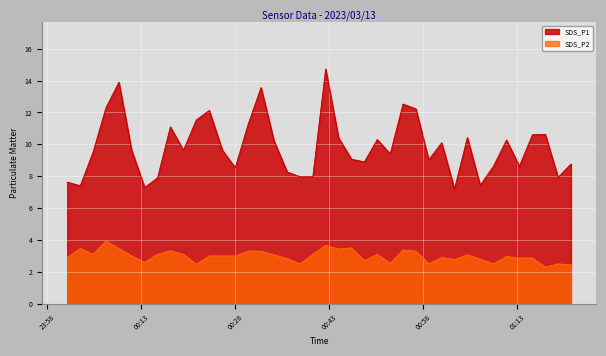

What is the lowest value of the SDS_P1 series?

7.2